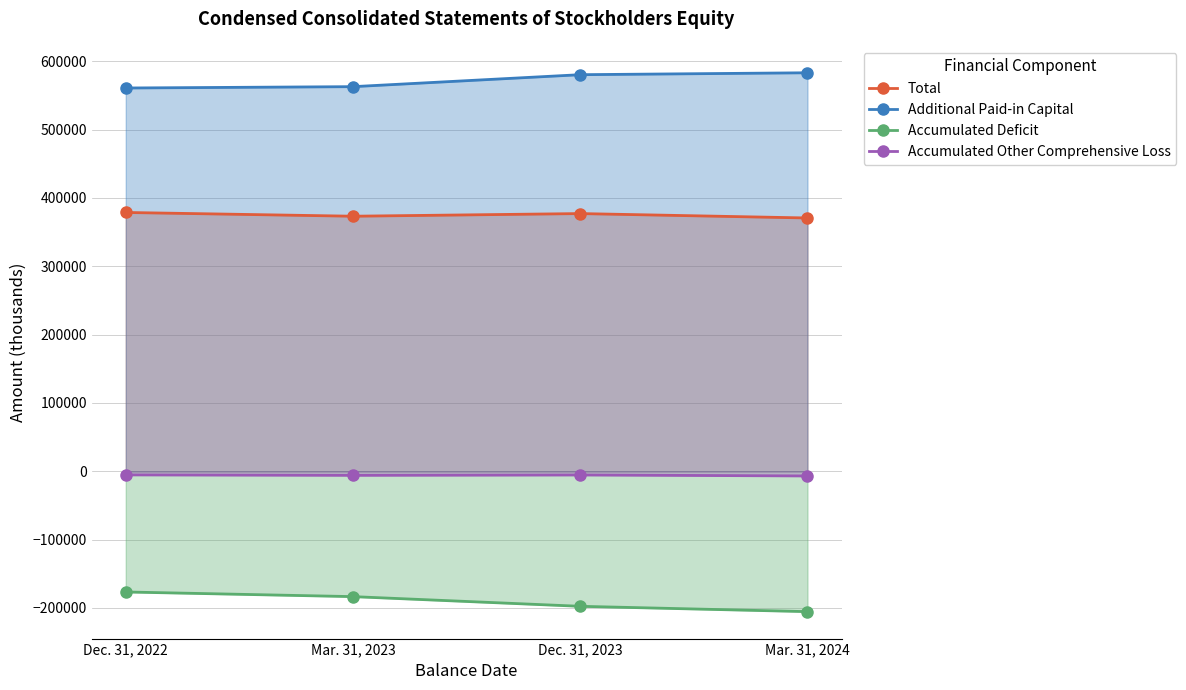

Reading left to right, what are all the values shown in this chart?

Total: Dec. 31, 2022=378648	Mar. 31, 2023=373155	Dec. 31, 2023=377025	Mar. 31, 2024=370584
Additional Paid-in Capital: Dec. 31, 2022=560810	Mar. 31, 2023=562769	Dec. 31, 2023=580287	Mar. 31, 2024=583086
Accumulated Deficit: Dec. 31, 2022=-176768	Mar. 31, 2023=-183574	Dec. 31, 2023=-197742	Mar. 31, 2024=-205547
Accumulated Other Comprehensive Loss: Dec. 31, 2022=-5400	Mar. 31, 2023=-6046	Dec. 31, 2023=-5526	Mar. 31, 2024=-6961